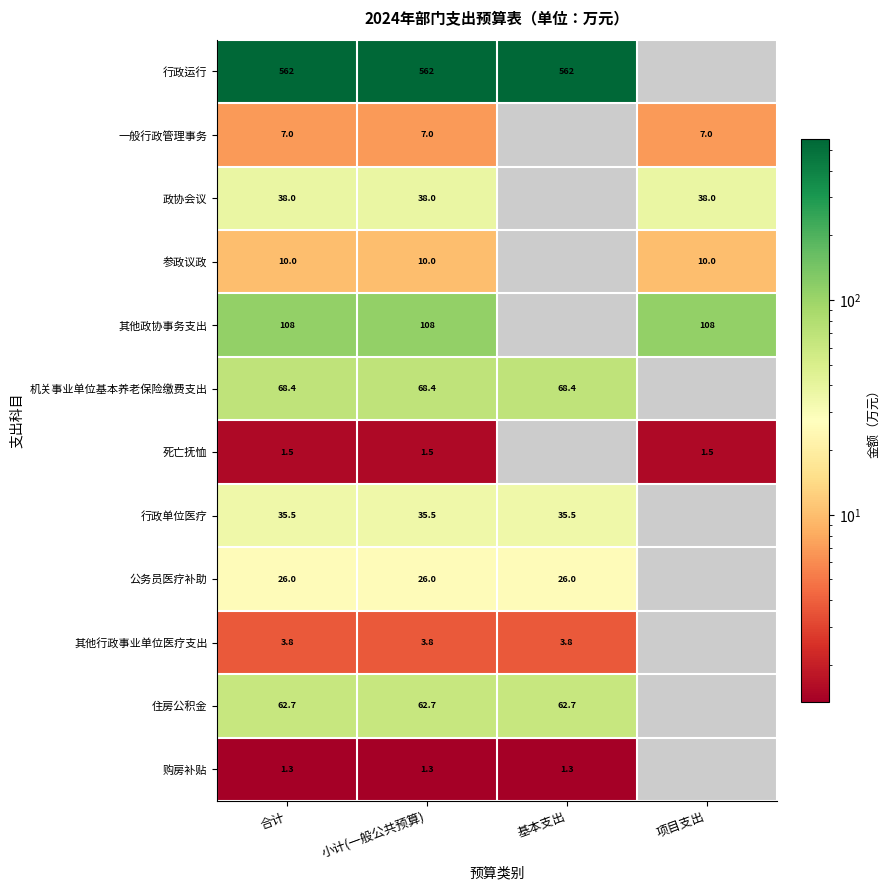

What is the smallest value displayed?

1.3